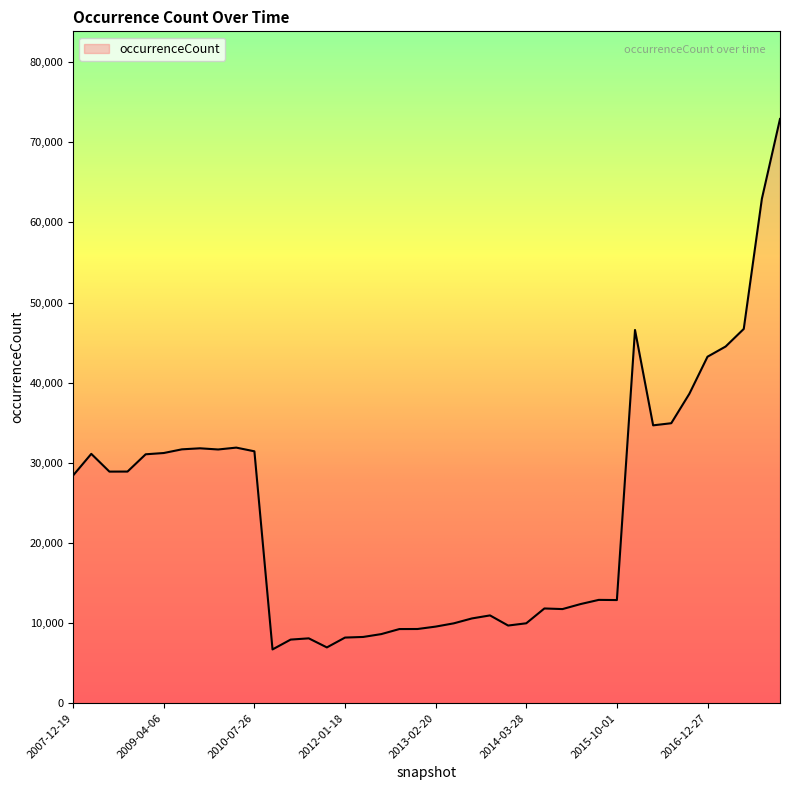

What is the difference between the maximum and minimum values?

66212